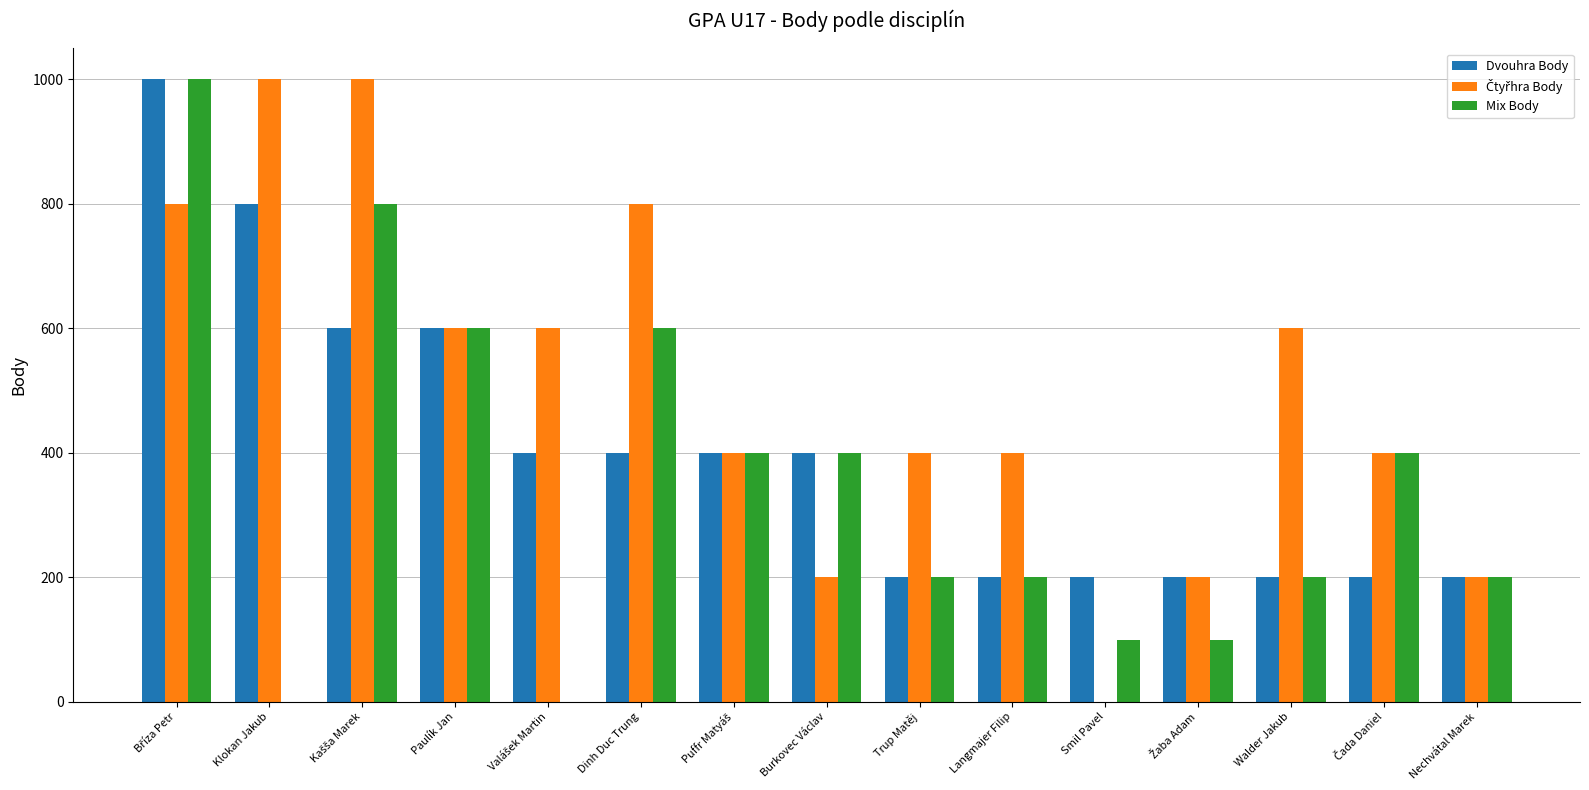

What is the maximum value shown in the chart?

1000